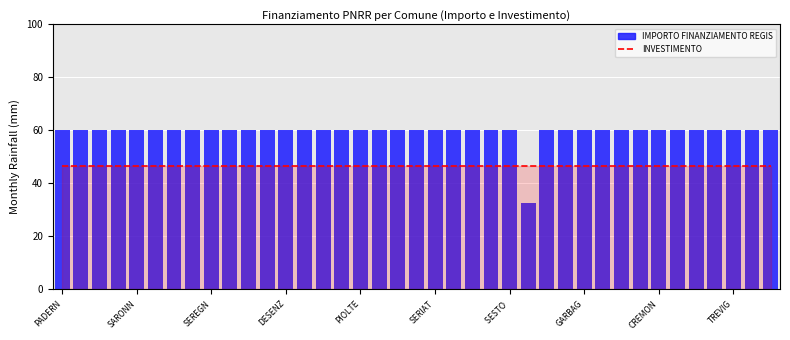

What is the minimum value shown in the chart?

32.6